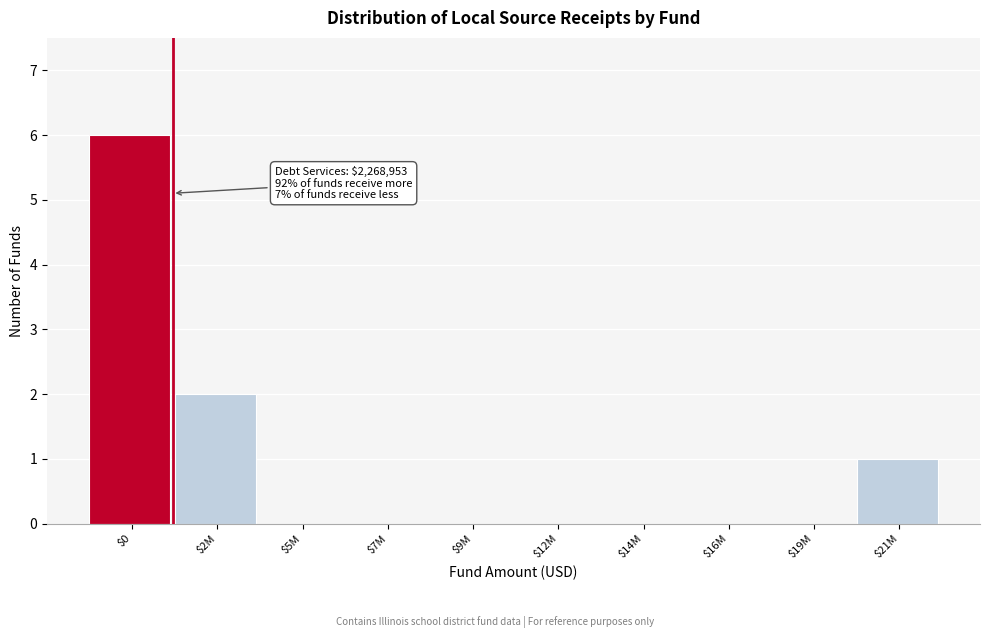

Is it true that the value at $14M is 4?

False